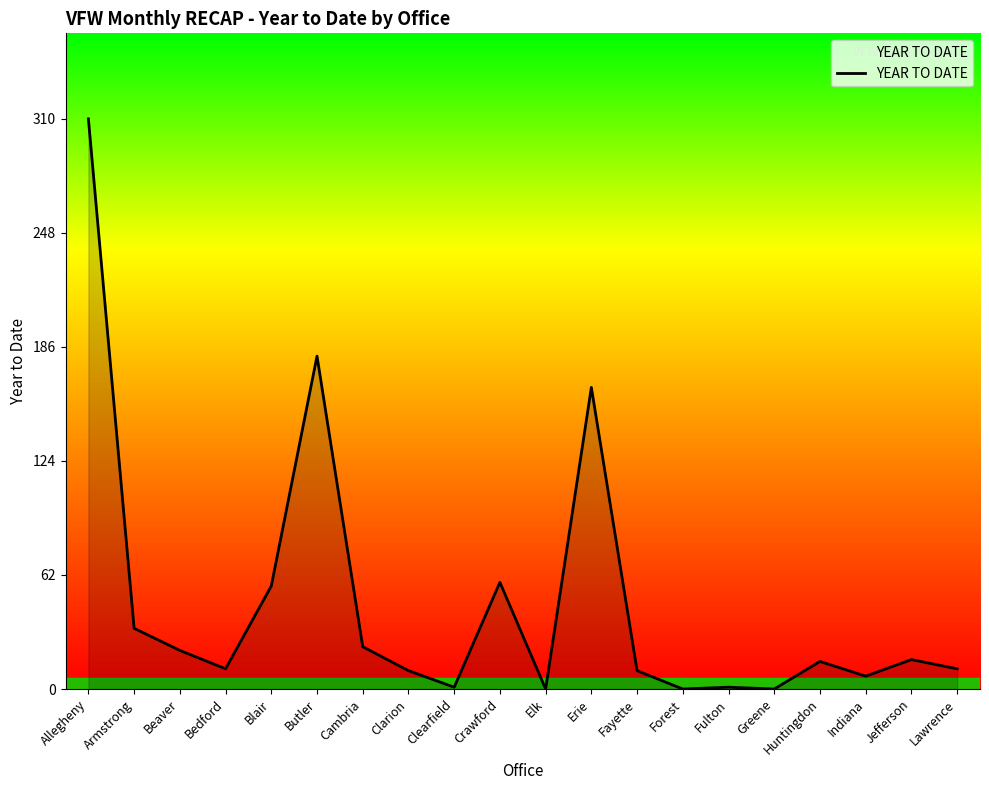

What is the sum of the values at Allegheny and Forest?

310